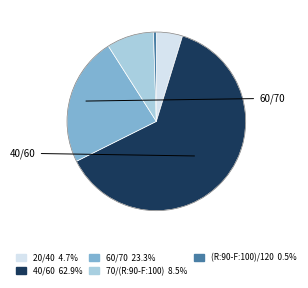

Is the sum of 70/(R:90-F:100) and 60/70 greater than half?

No